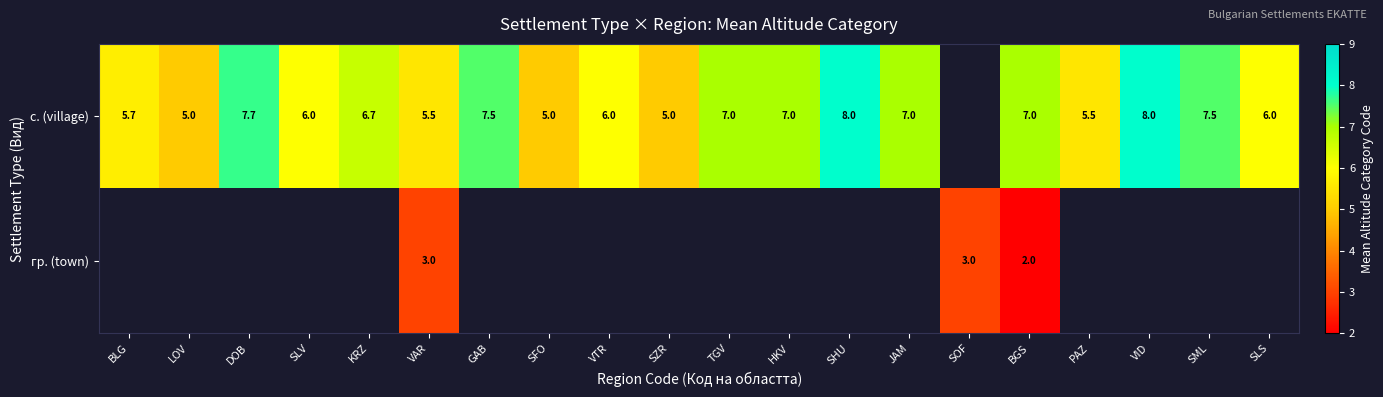

At JAM, list the series in order from smallest to largest.

с. (village), гр. (town)